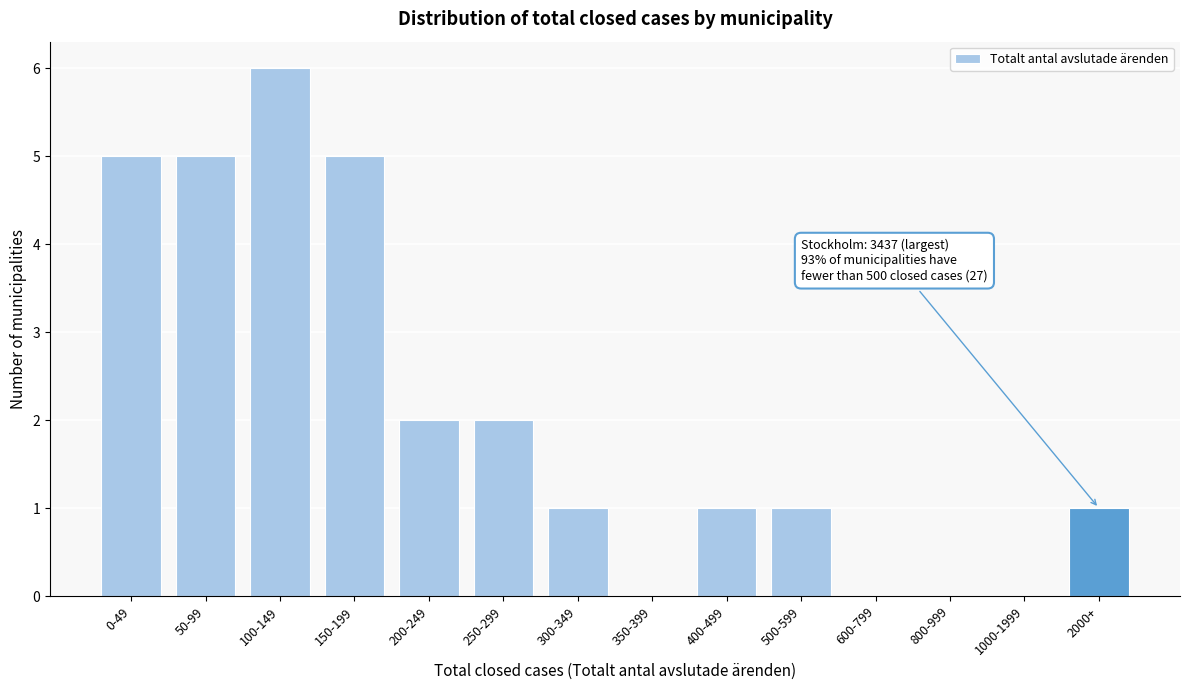

Reading left to right, what are all the values shown in this chart?

0-49=5	50-99=5	100-149=6	150-199=5	200-249=2	250-299=2	300-349=1	350-399=0	400-499=1	500-599=1	600-799=0	800-999=0	1000-1999=0	2000+=1